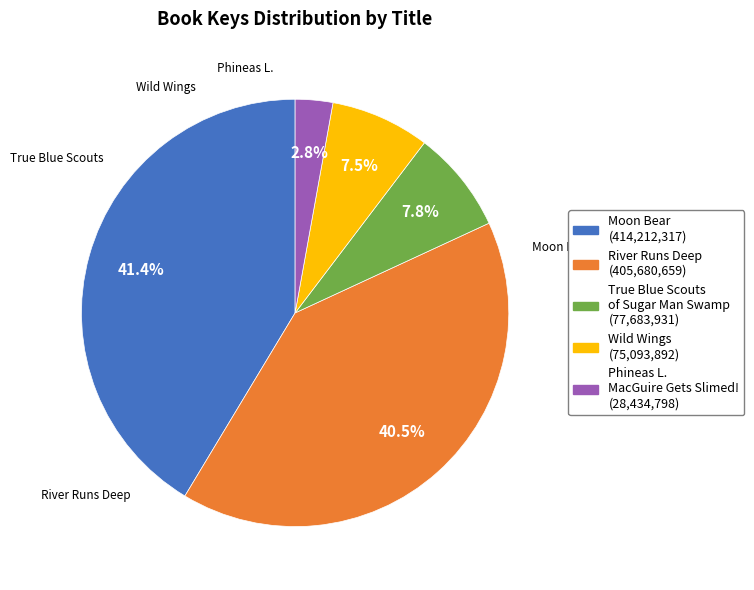

Is it true that River Runs Deep is 54% of the pie?

False